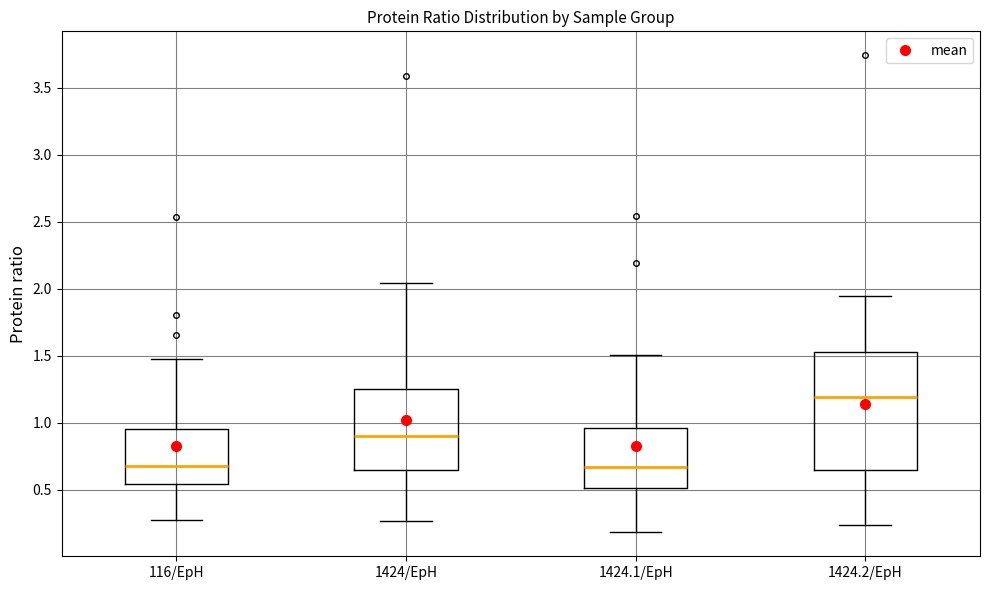

Reading left to right, read every box against the y-axis: the position of its median line, the range the box covers, and the ends of its whiskers. The values are not printed on the chart, so give them approximately, as read against the axis.

116/EpH: median 0.70, box 0.55 to 0.95, whiskers 0.25 to 1.50
1424/EpH: median 0.90, box 0.65 to 1.25, whiskers 0.25 to 2.05
1424.1/EpH: median 0.65, box 0.50 to 0.95, whiskers 0.20 to 1.50
1424.2/EpH: median 1.20, box 0.65 to 1.55, whiskers 0.25 to 1.95